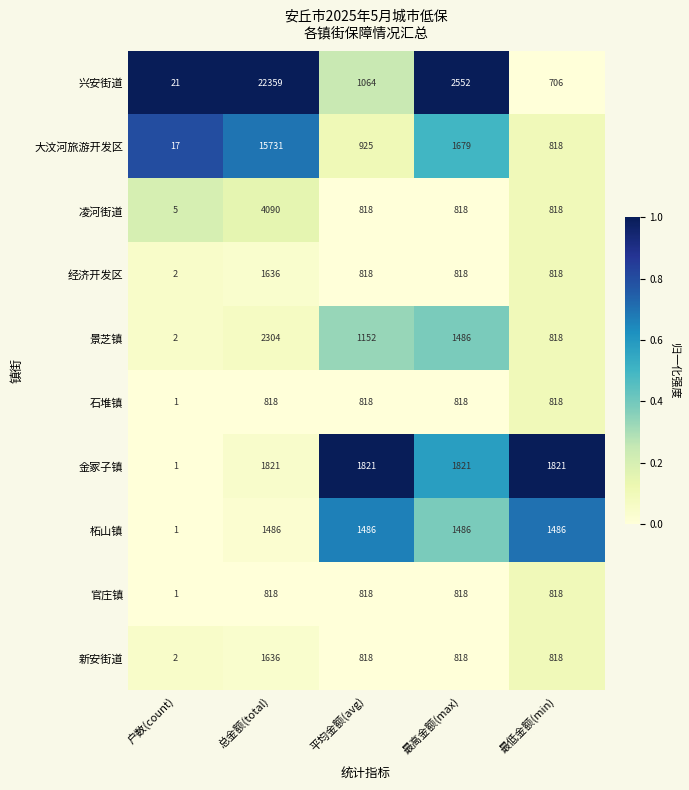

Which series has the largest total across all categories?

兴安街道